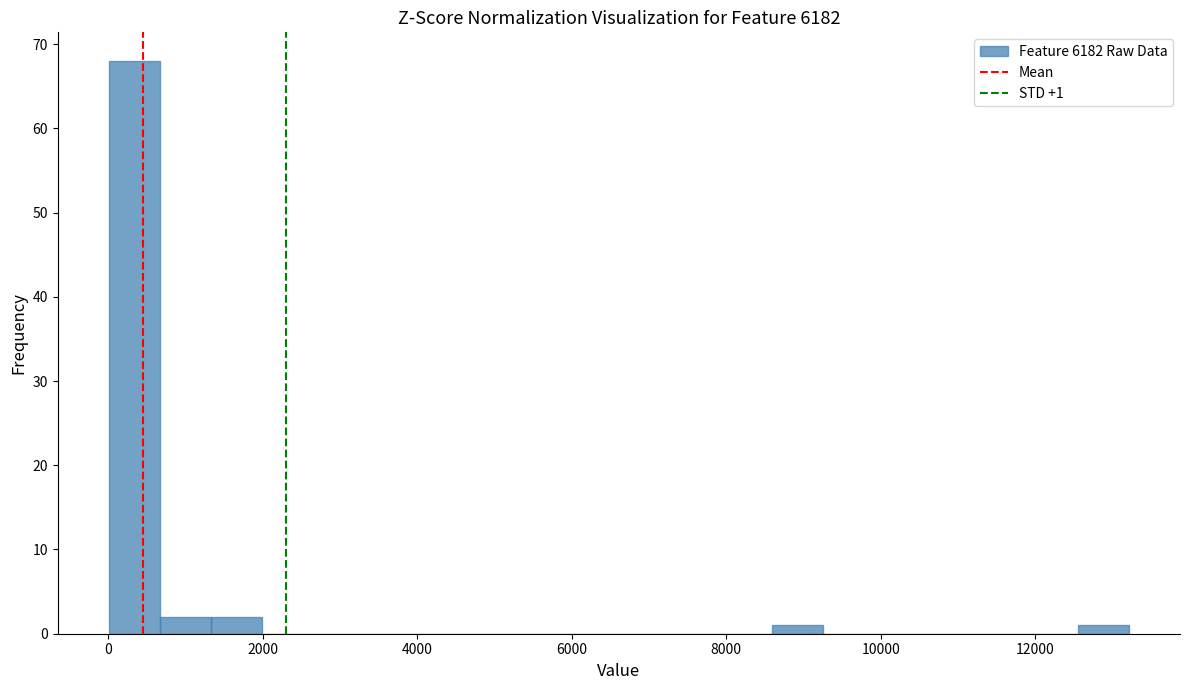

Around what value on the x-axis is the tallest bar? Give the approximate position of its centre, as read against the axis.

400